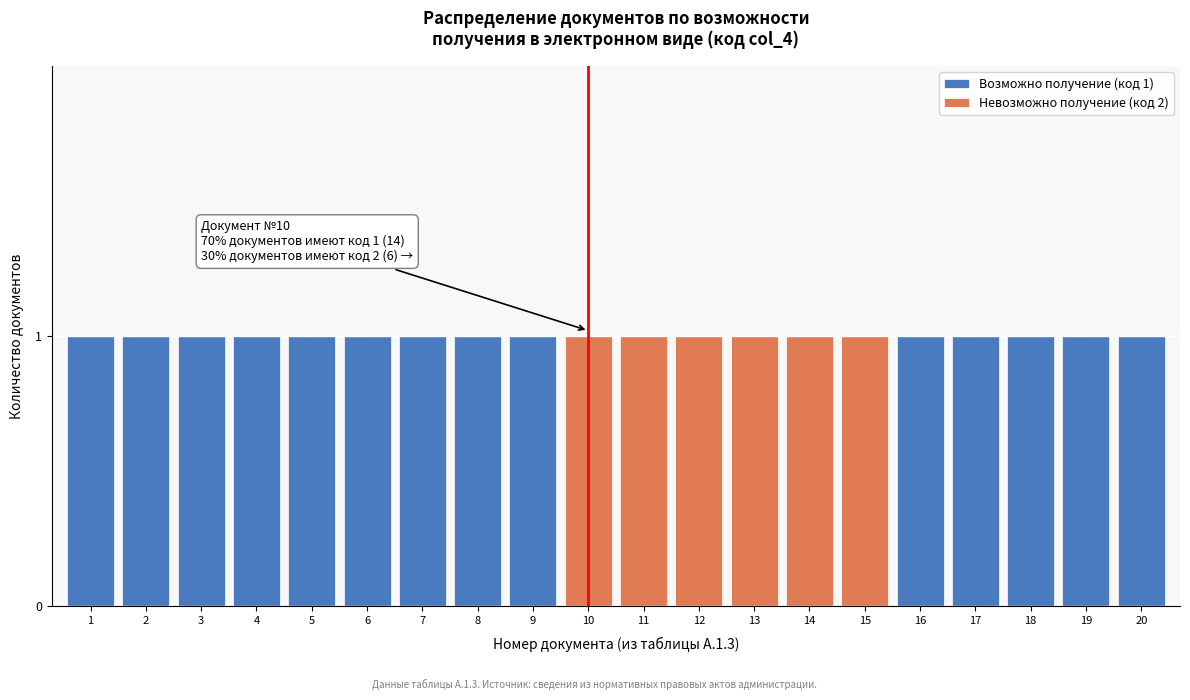

The Возможно получение (код 1) series shows 1 at 1. True or false?

True